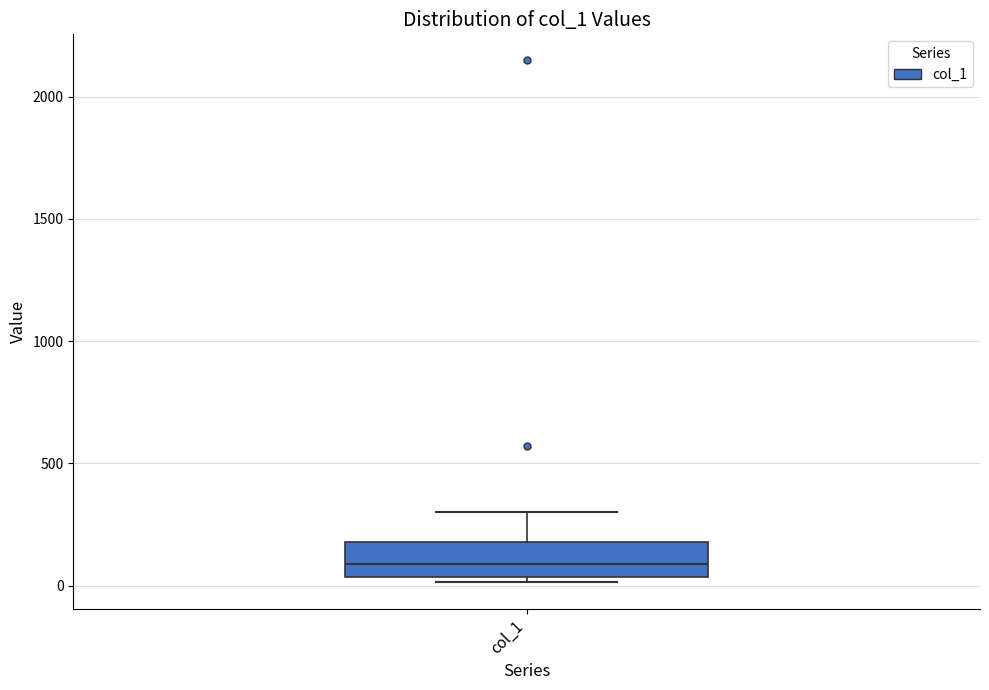

Transcribe this box plot: give where the median line is, the range the box spans, and where the two whiskers end, as read against the y-axis. The values are not printed on the chart, so give them approximately, as read against the axis.

median 100, box 50 to 200, whiskers 0 to 300